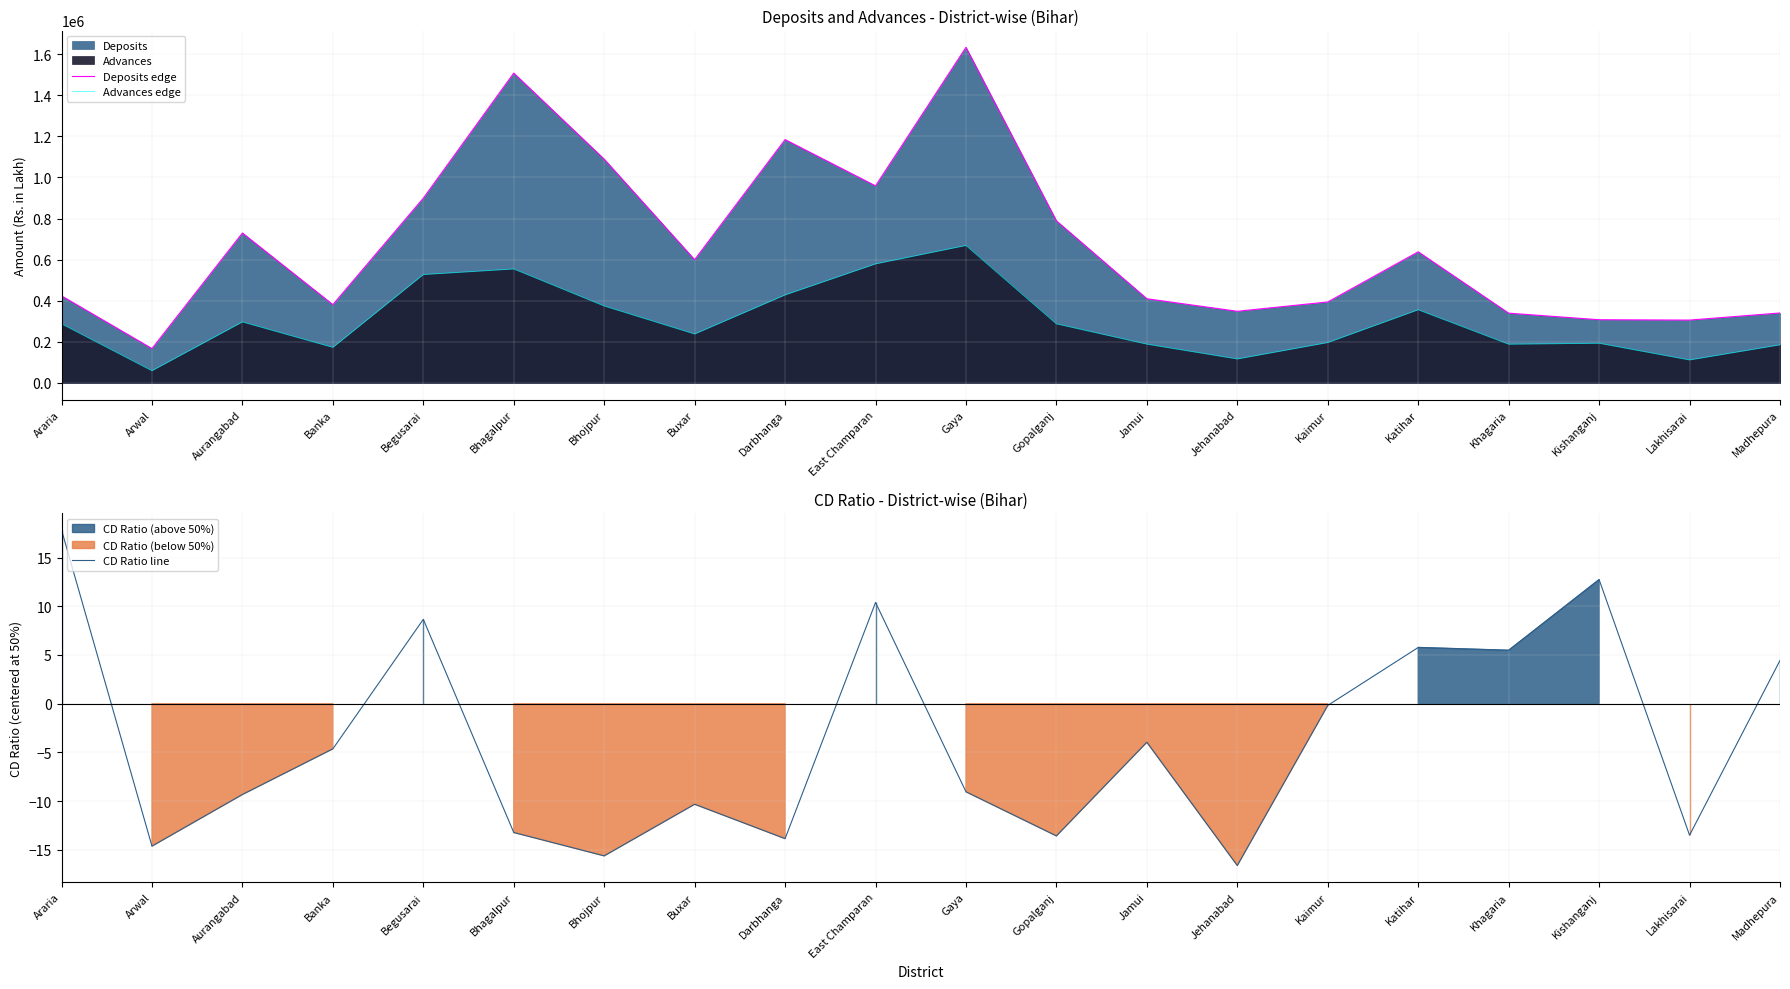

At Lakhisarai, list the series in order from smallest to largest.

CD Ratio line, Advances edge, Deposits edge